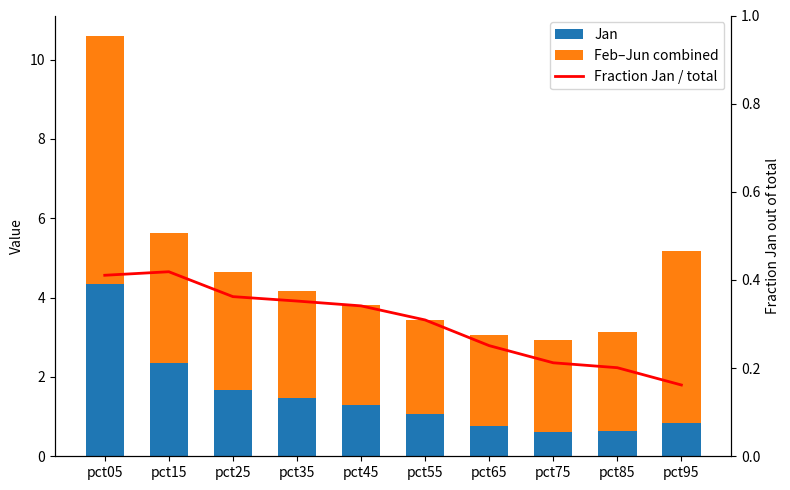

True or false: Fraction Jan / total has a value of 0.1 at pct45.

False